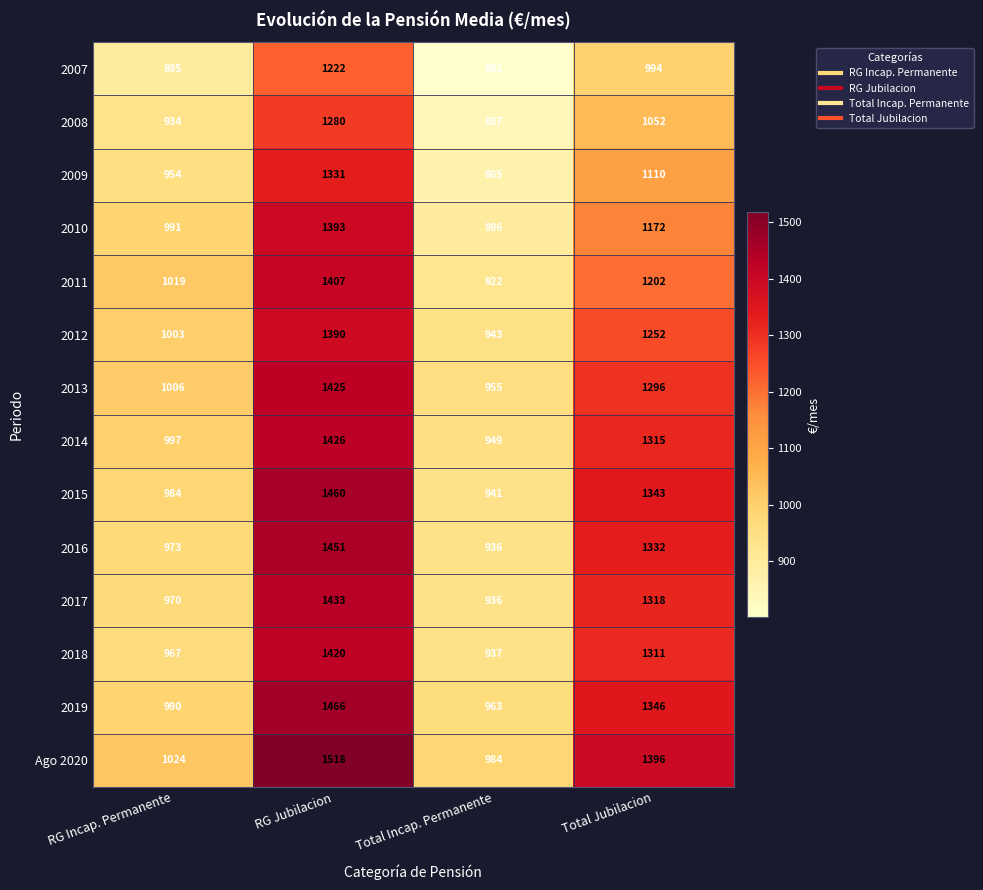

What is the difference between the 2007 values at RG Jubilacion and RG Incap. Permanente?

327